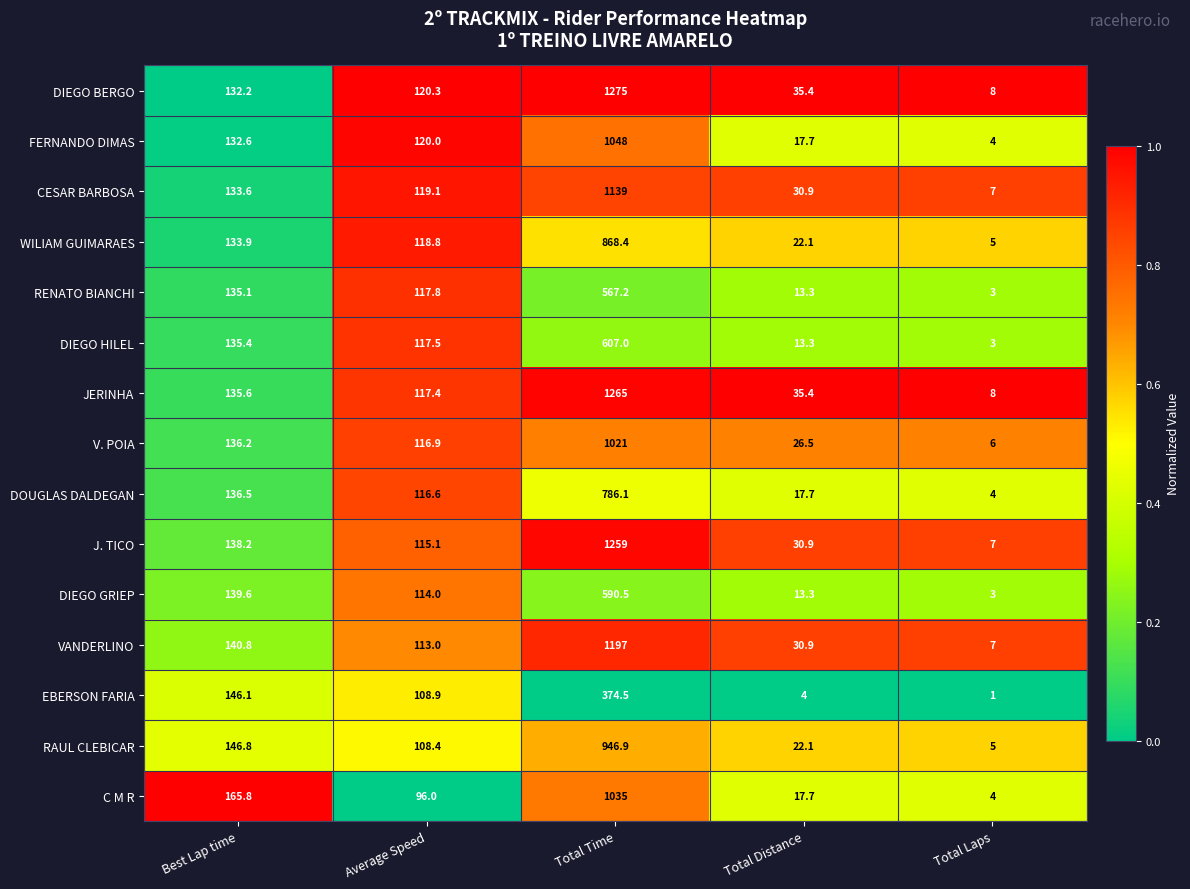

Which series has the widest spread of values?

DIEGO BERGO